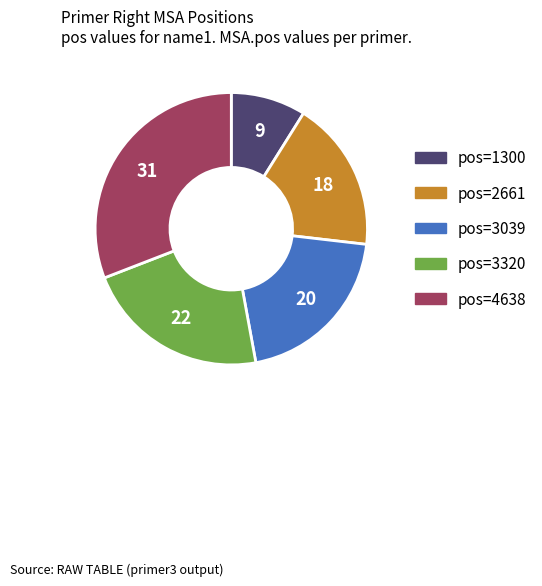

Is there any slice that represents more than half of the pie?

No